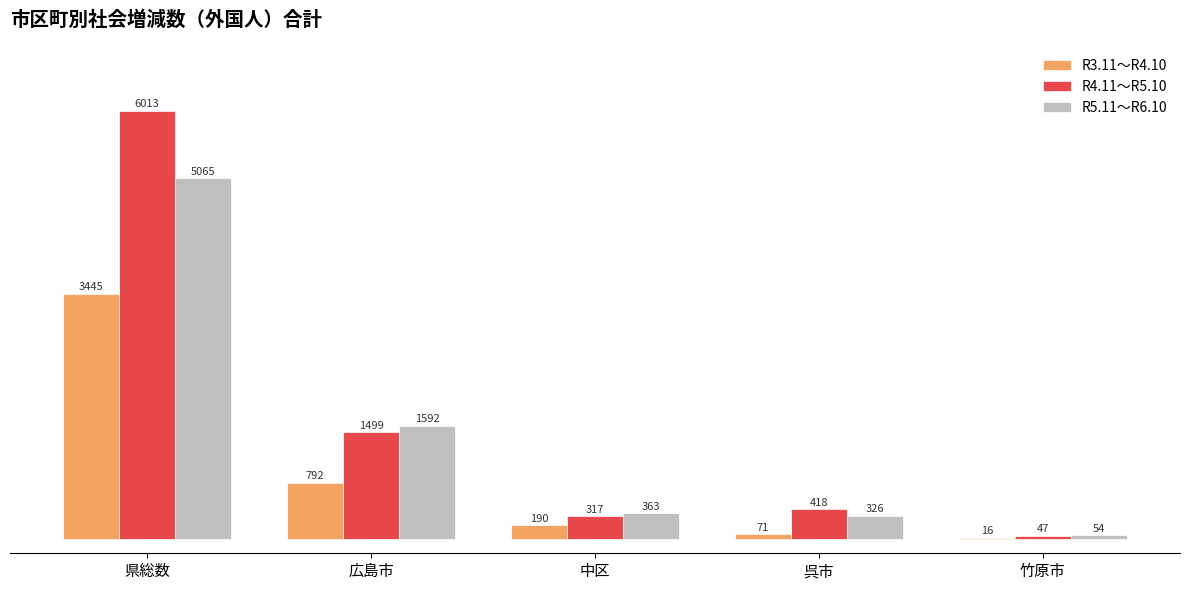

How many distinct data groups are displayed?

3